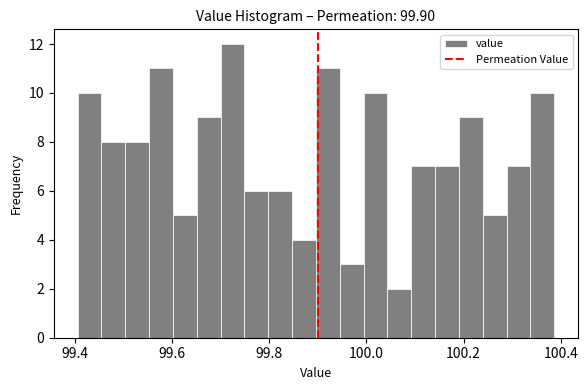

Around what value on the x-axis is the tallest bar? Give the approximate position of its centre, as read against the axis.

99.72